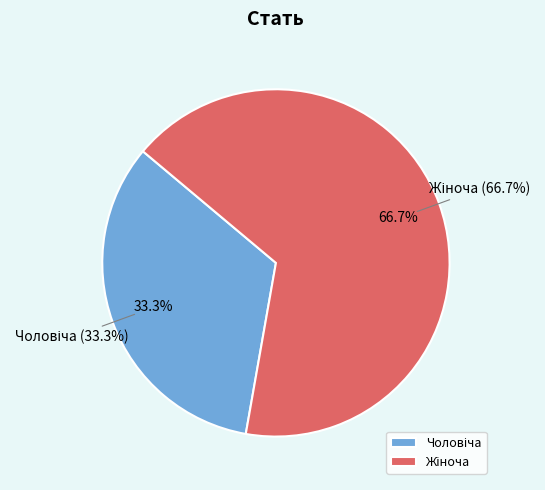

How many slices are in this pie chart?

2